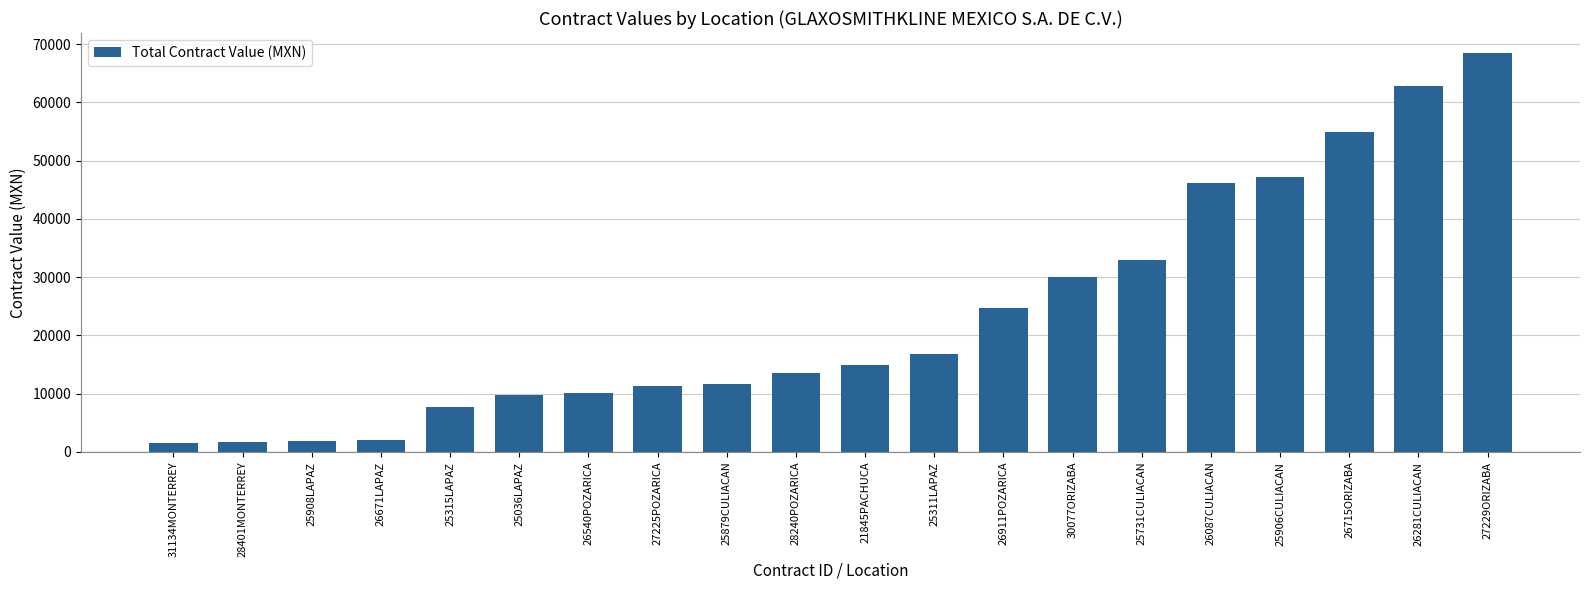

How many values are below 14937?

10